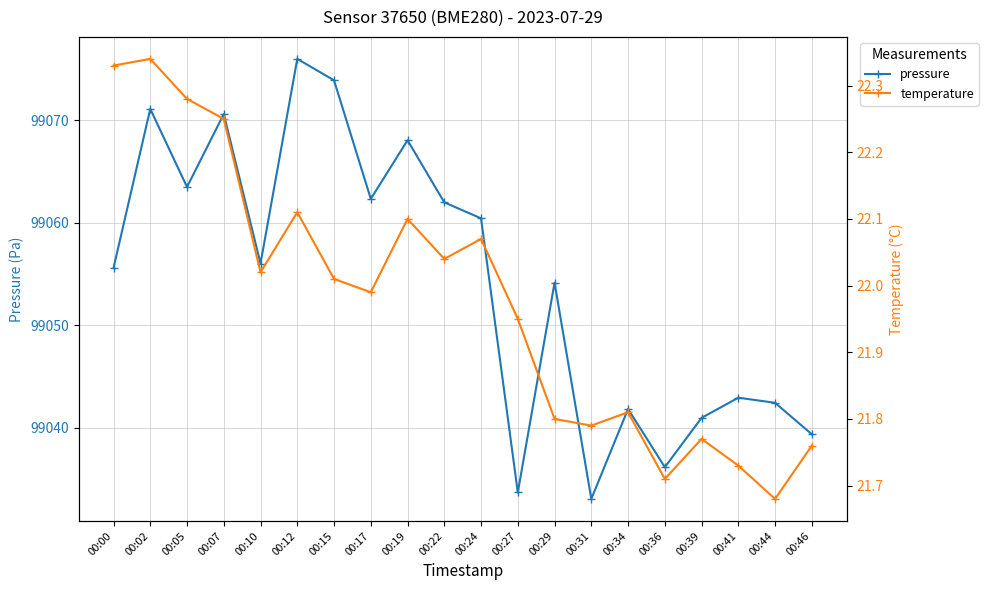

Which series changed the most between 00:31 and 00:39?

pressure